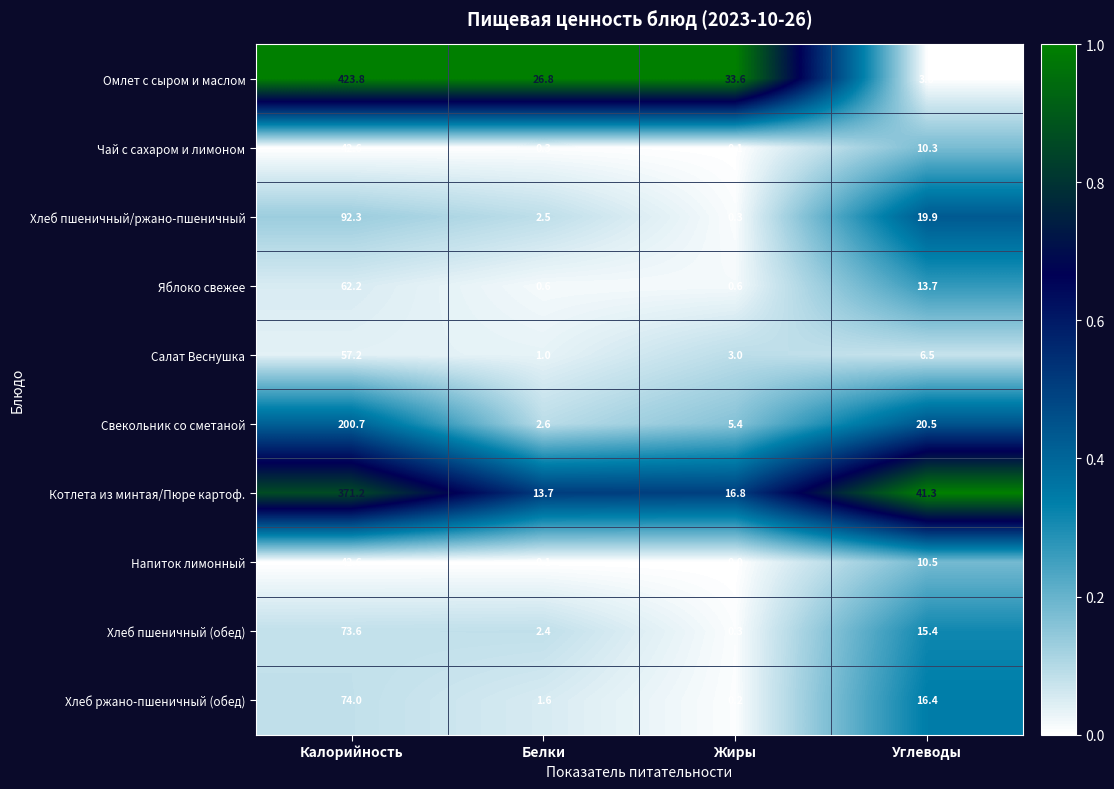

How many data points in Хлеб пшеничный (обед) are above 15?

2